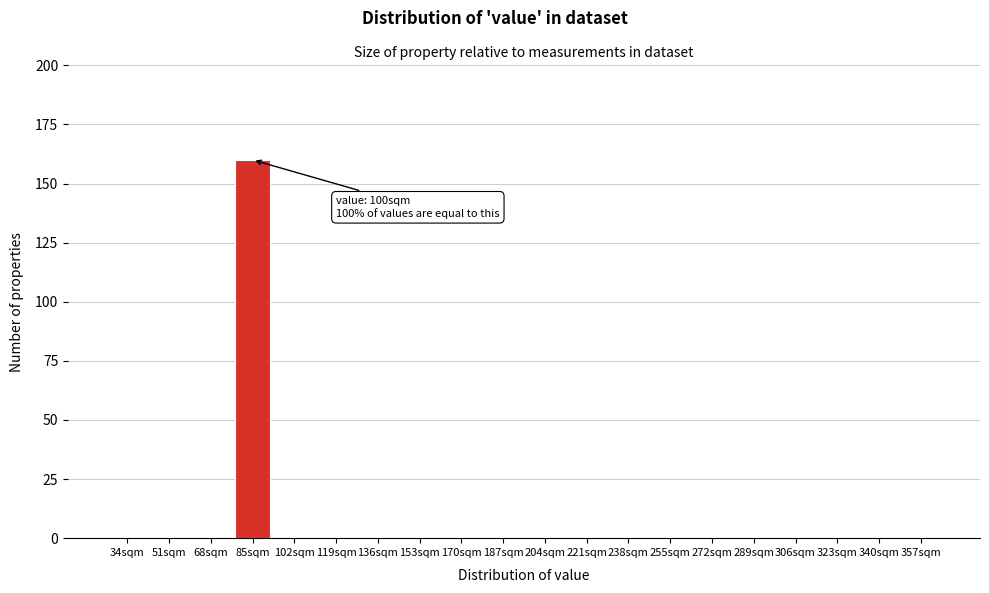

Reading left to right, extract all data points from this chart.

34sqm=0	51sqm=0	68sqm=0	85sqm=160	102sqm=0	119sqm=0	136sqm=0	153sqm=0	170sqm=0	187sqm=0	204sqm=0	221sqm=0	238sqm=0	255sqm=0	272sqm=0	289sqm=0	306sqm=0	323sqm=0	340sqm=0	357sqm=0